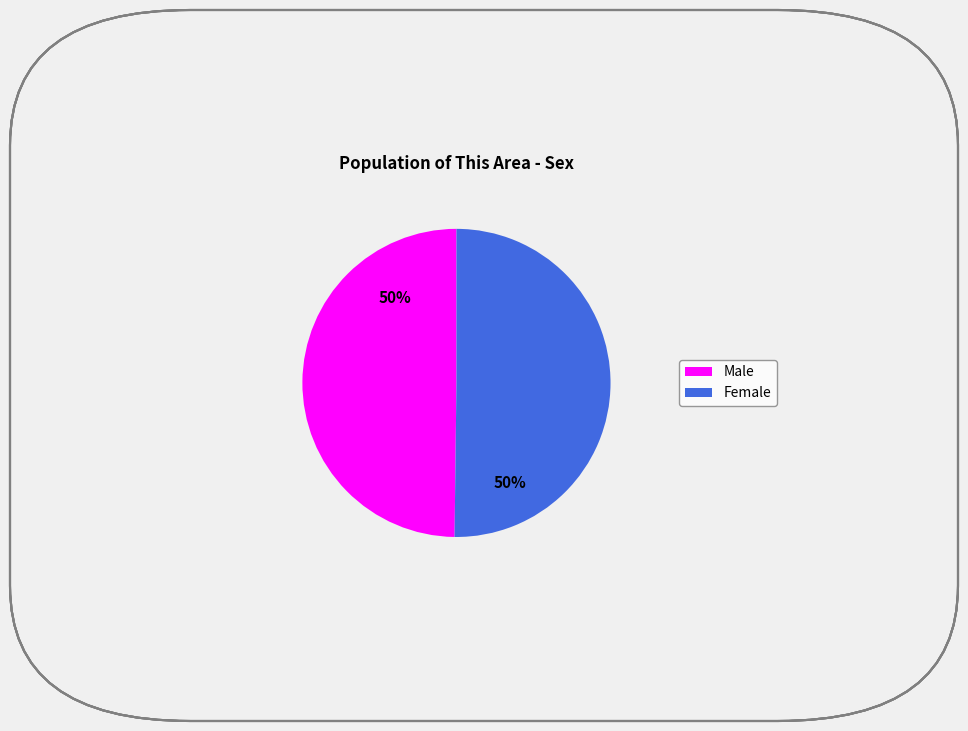

Count the number of slices in the pie.

2